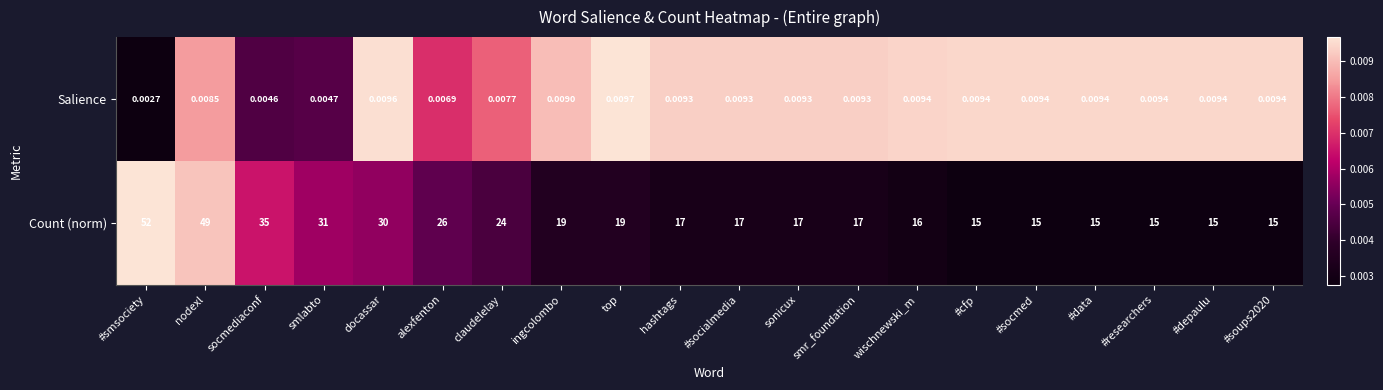

Rank the series by their average value, from highest to lowest.

Count (norm), Salience